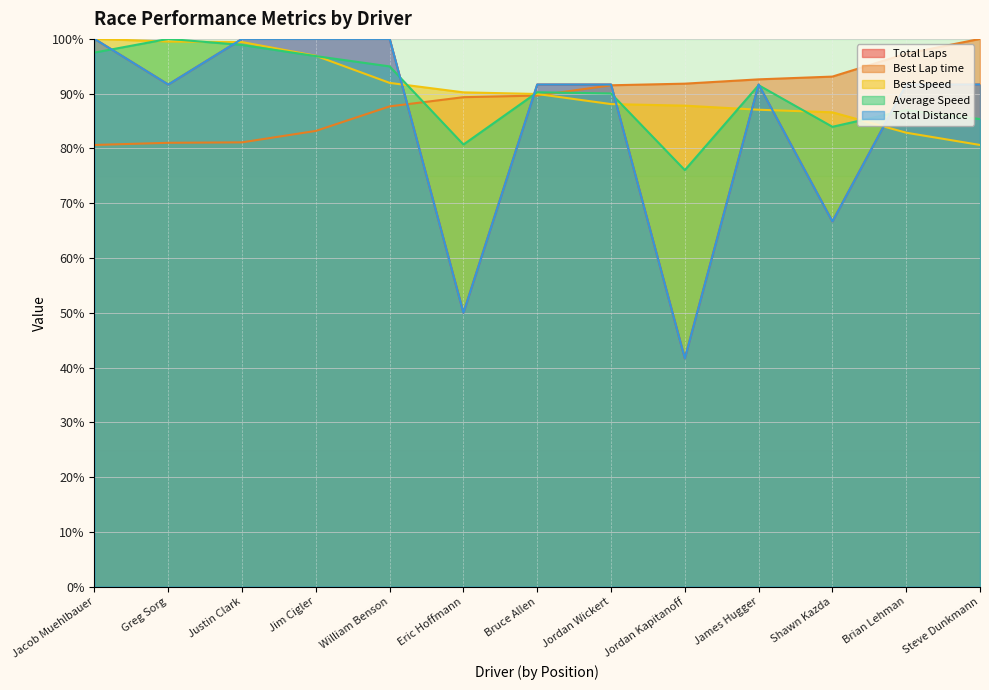

Is it true that Average Speed equals 39.5 at Rocky Elli?

False